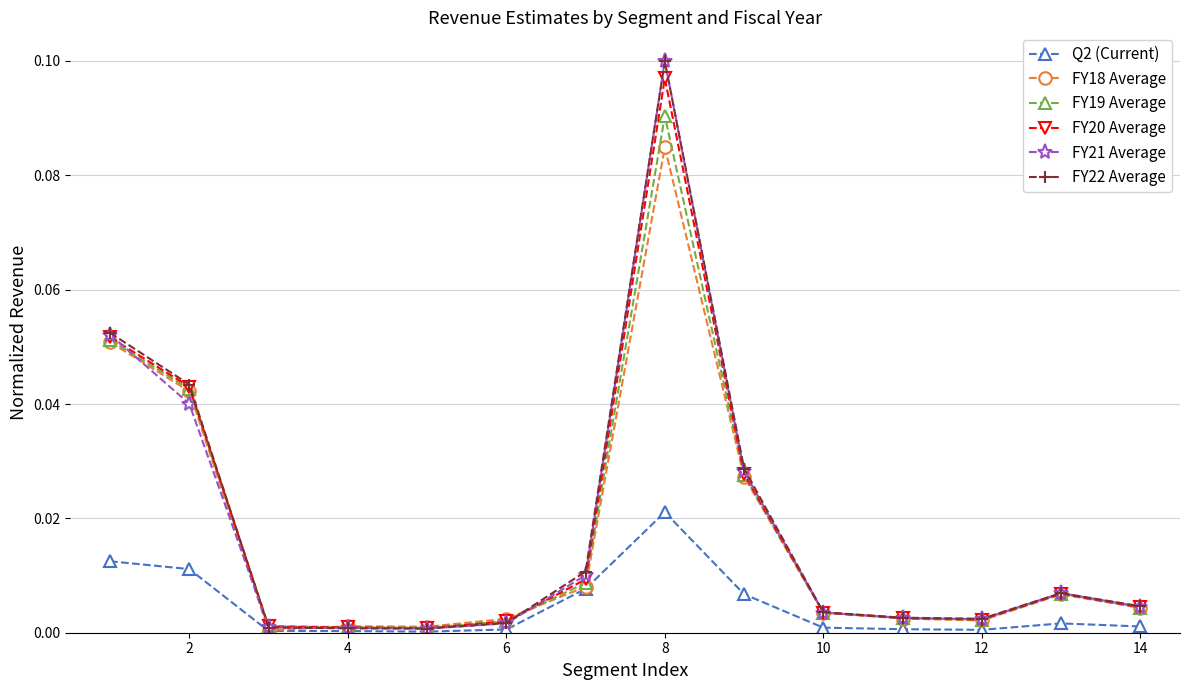

True or false: FY19 Average has more than 0 points higher than both neighbors.

True